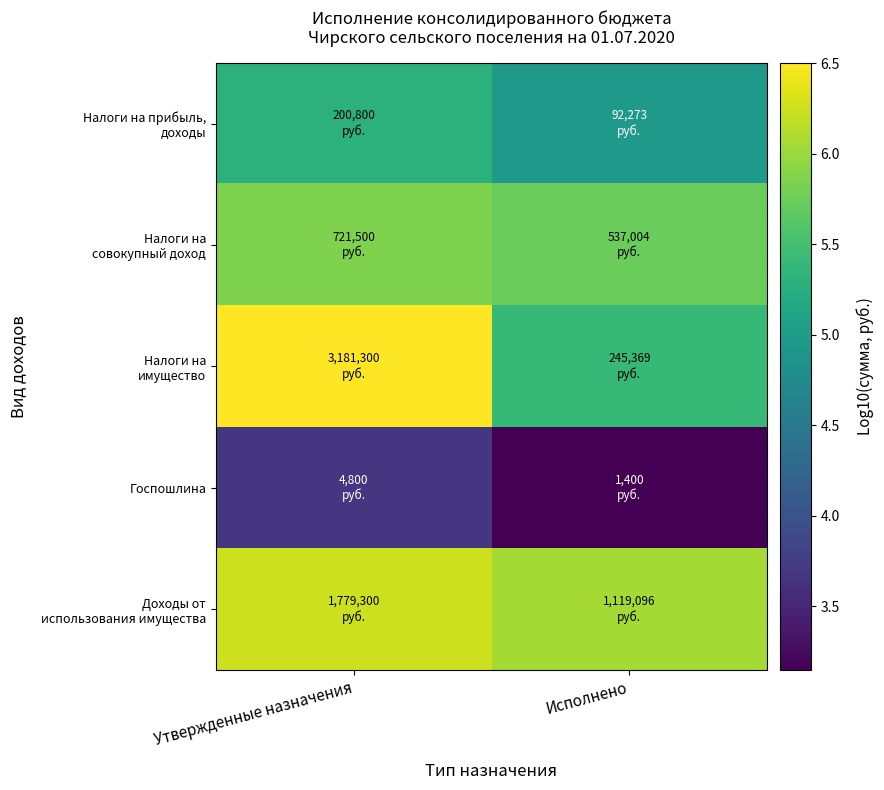

What is the spread (max minus min) of values at Исполнено?

2.9